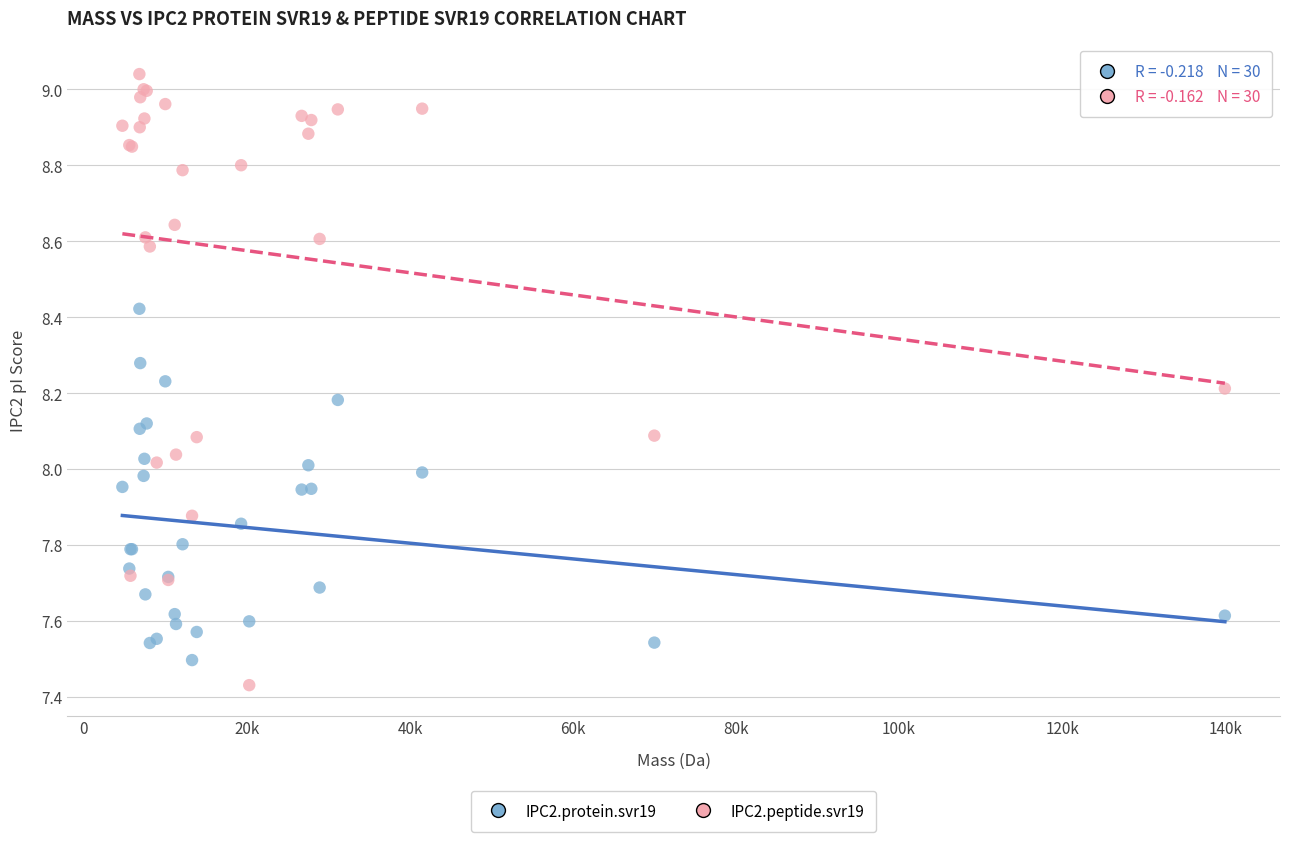

Which series has the largest Y range (max minus min)?

IPC2.peptide.svr19